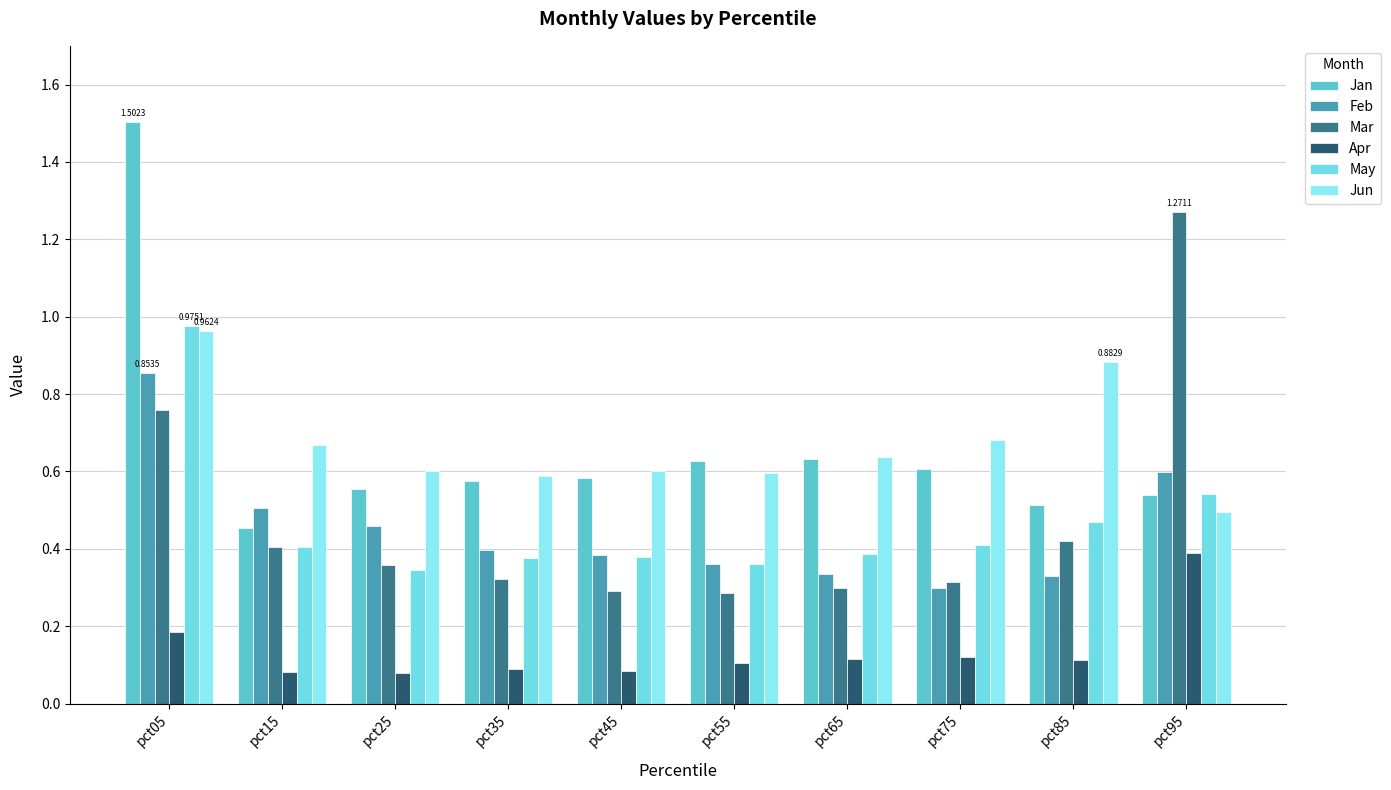

What is the difference between the Mar values at pct85 and pct25?

0.1